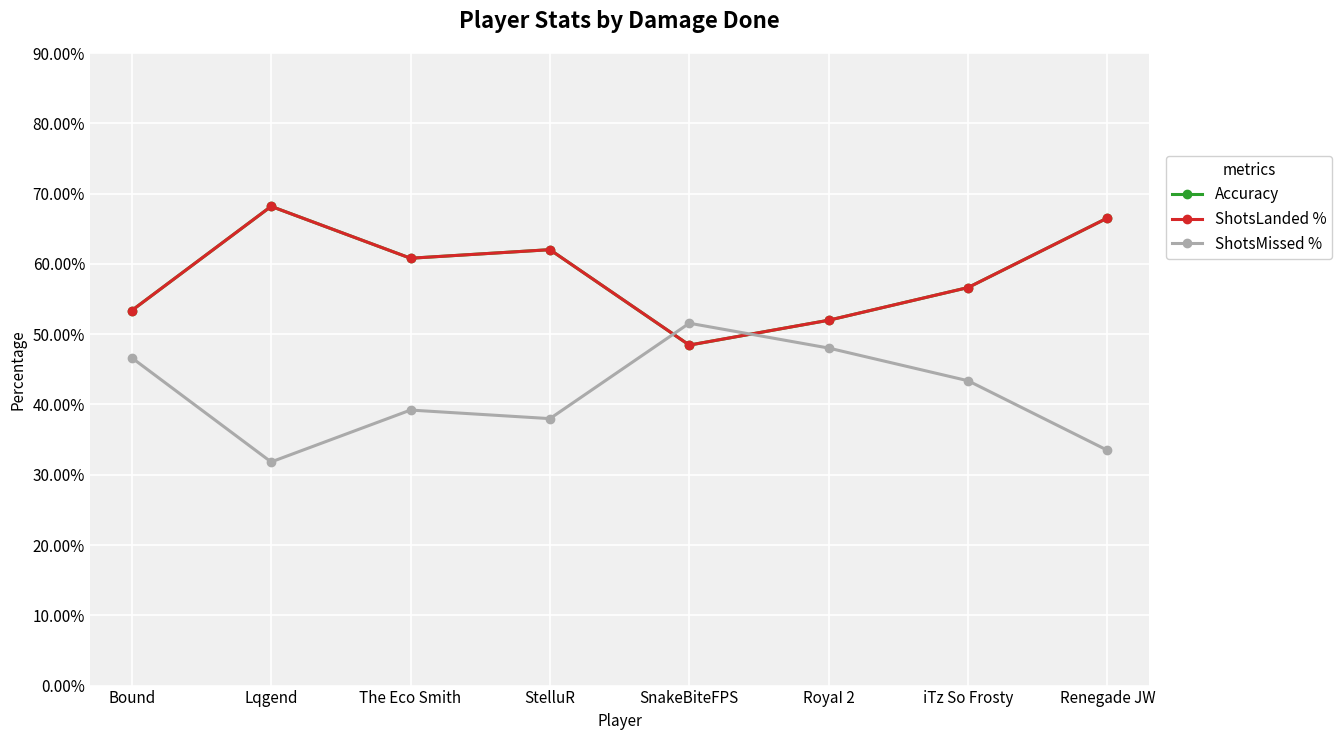

Is the value of ShotsLanded % at Bound greater than the value of Accuracy at iTz So Frosty?

No